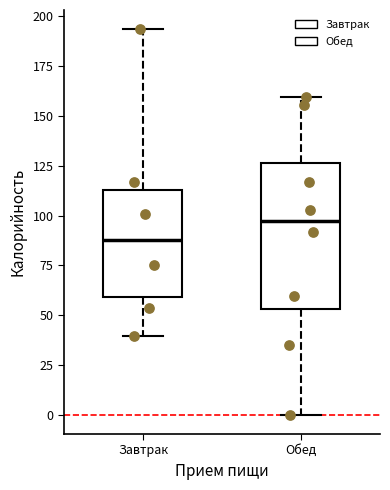

Reading left to right, read every box against the y-axis: the position of its median line, the range the box covers, and the ends of its whiskers. The values are not printed on the chart, so give them approximately, as read against the axis.

Завтрак: median 90, box 60 to 115, whiskers 40 to 195
Обед: median 95, box 55 to 125, whiskers 0 to 160